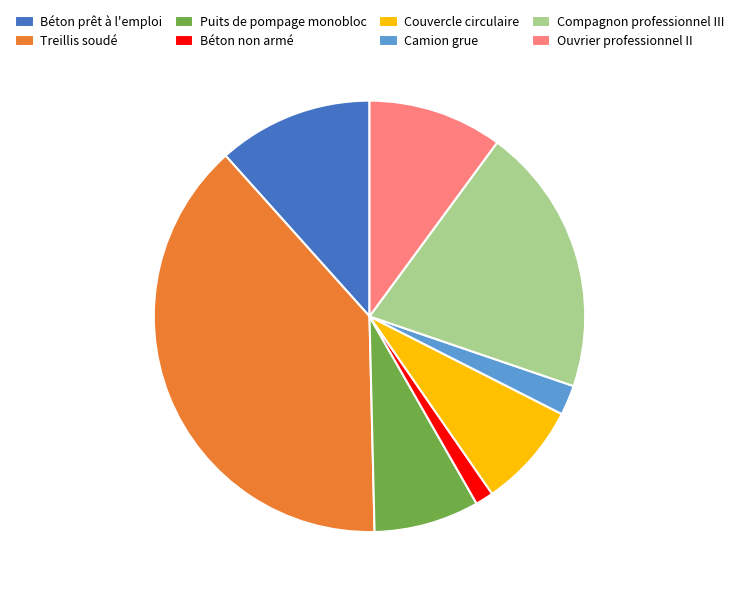

True or false: Compagnon professionnel III accounts for 20% of the total.

True